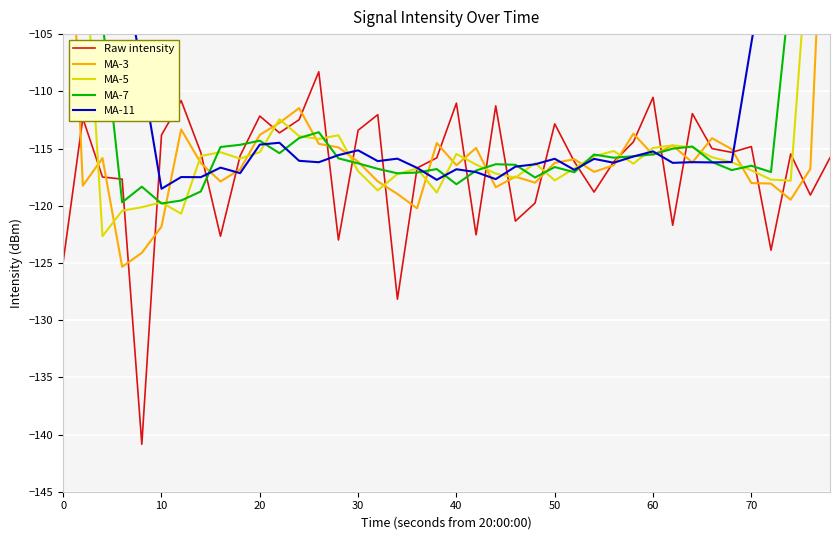

What is the greatest value displayed?

-64.0